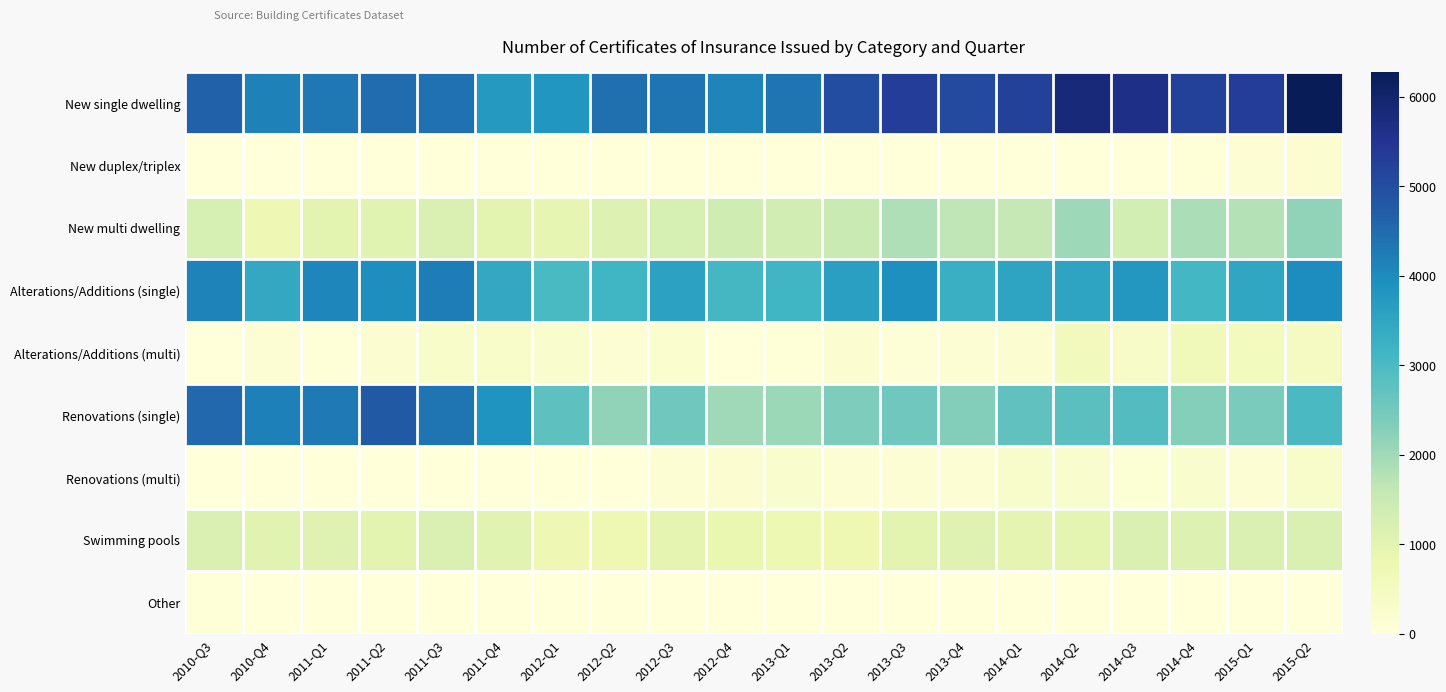

Which series has the widest spread of values?

Renovations (single)